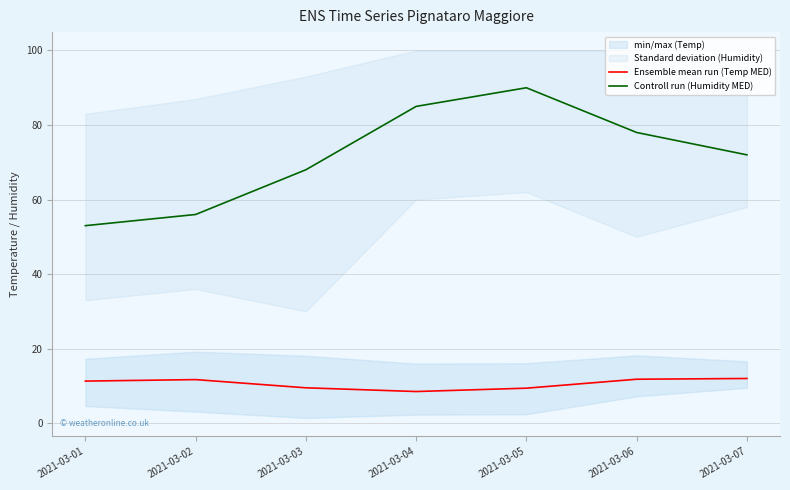

What is the difference between the Controll run (Humidity MED) values at 2021-03-07 and 2021-03-02?

16.0